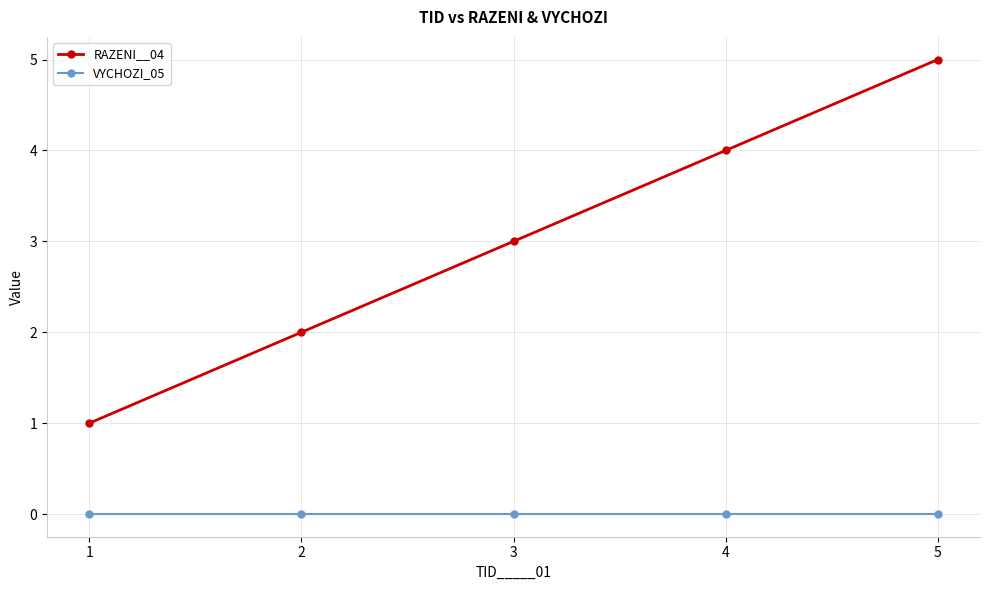

What is the average value of the RAZENI__04 series?

3